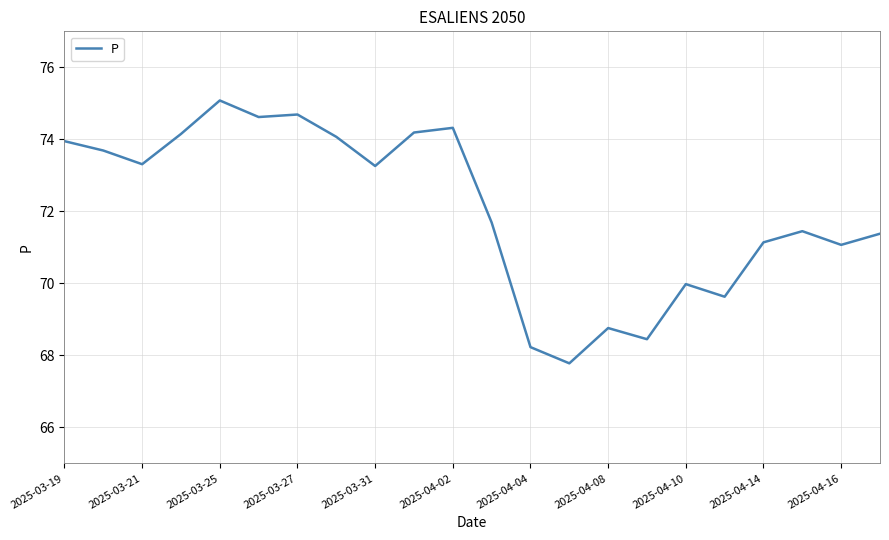

What is the maximum value shown in the chart?

75.1